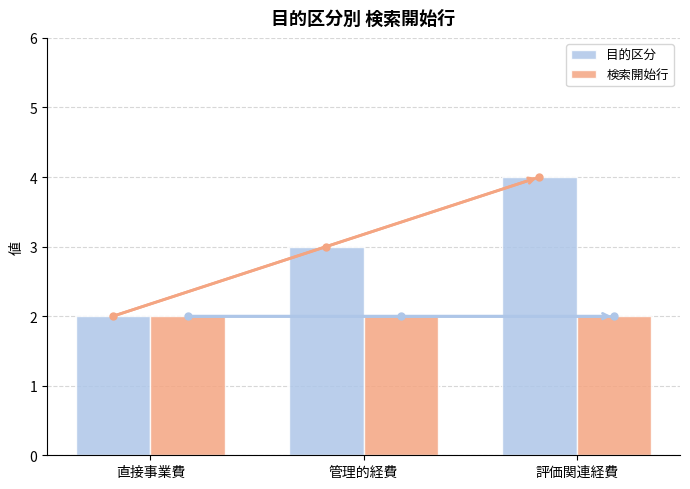

What is the sum of all 検索開始行 values?

6